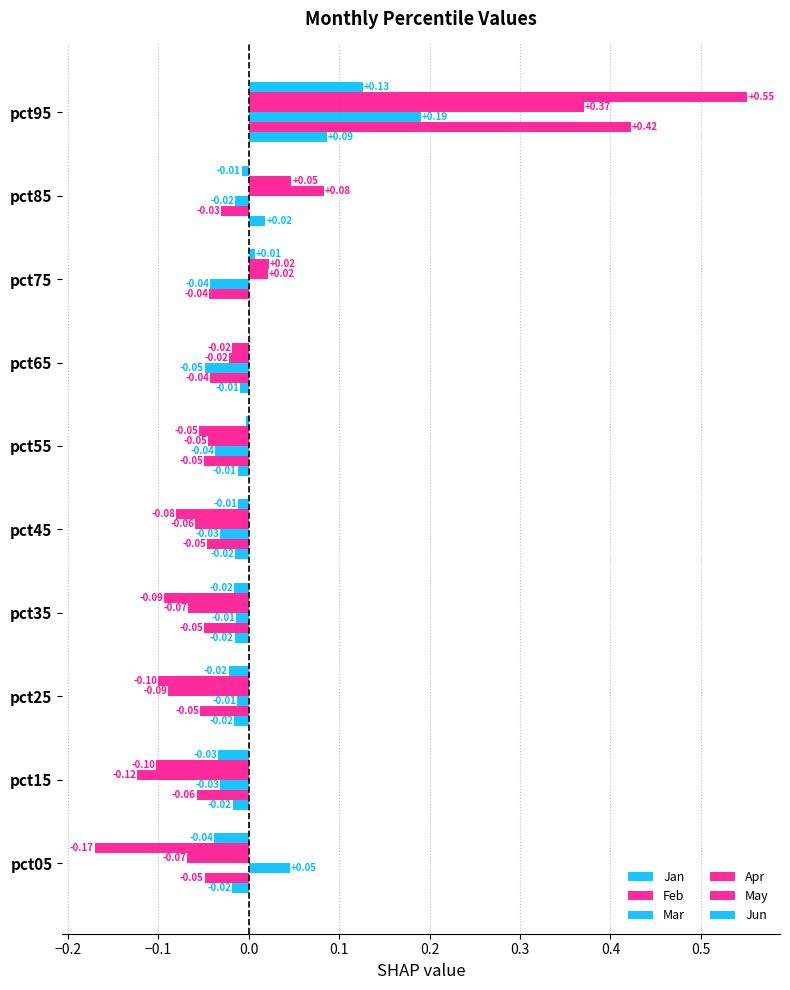

How many distinct data groups are displayed?

6